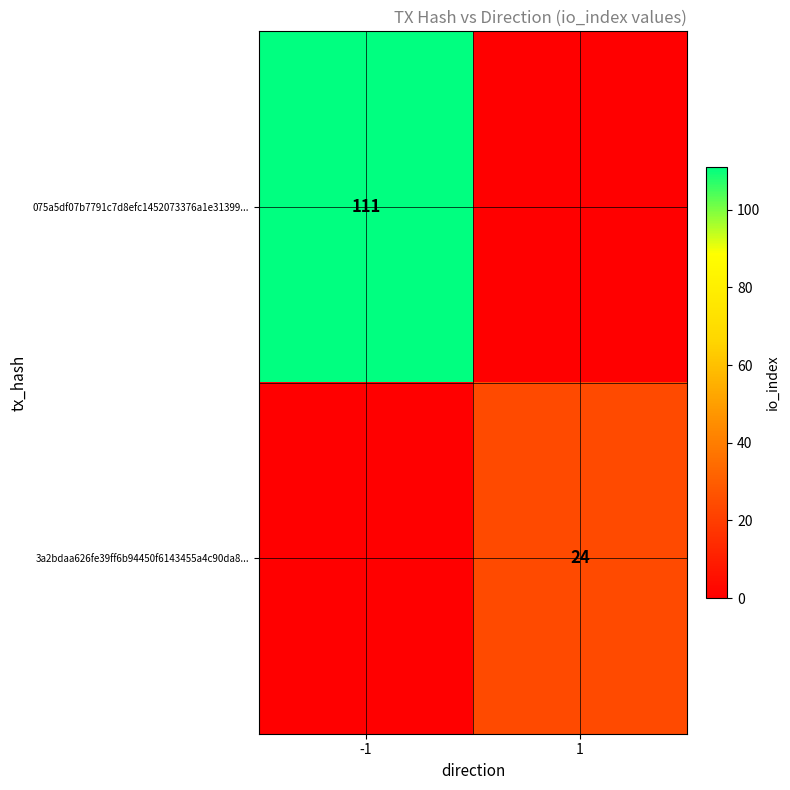

Is it true that 075a5df07b7791c7d8efc1452073376a1e31399... equals 187 at -1?

False